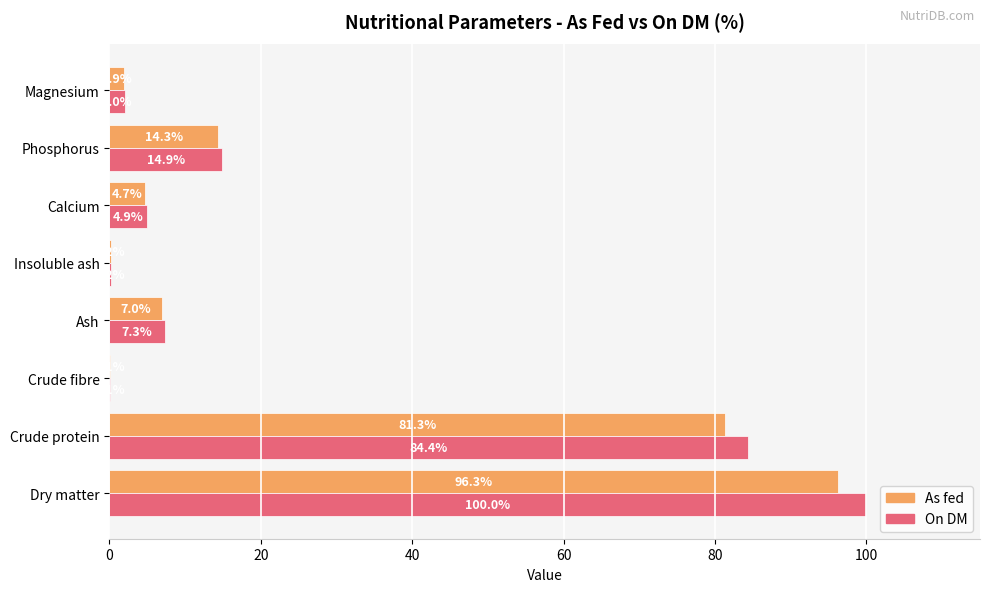

The value of On DM at Calcium is 4.9. True or false?

True